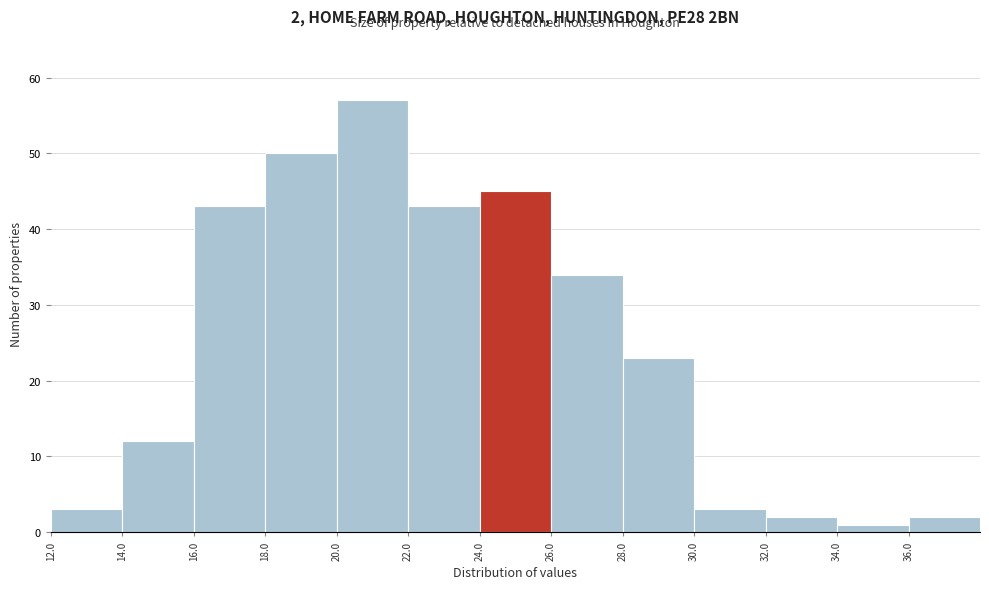

Over which range of the x-axis is the bar tallest?

20 to 22